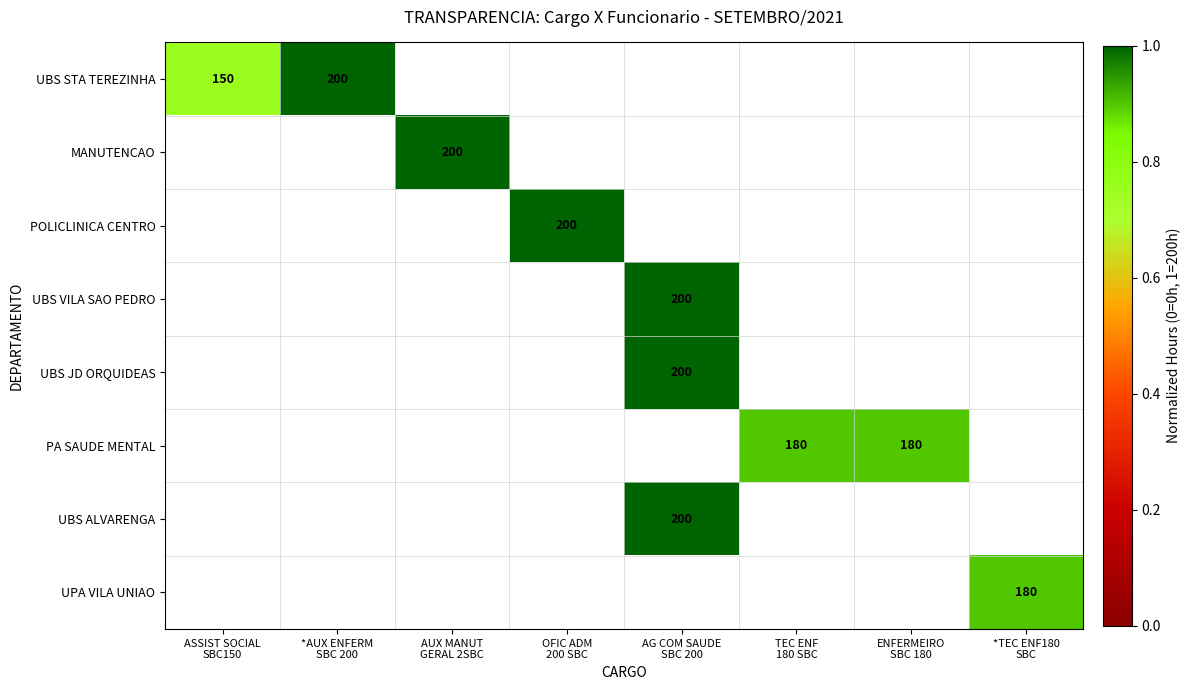

Is it true that UBS ALVARENGA equals 1.0 at AG COM SAUDE SBC 200?

True